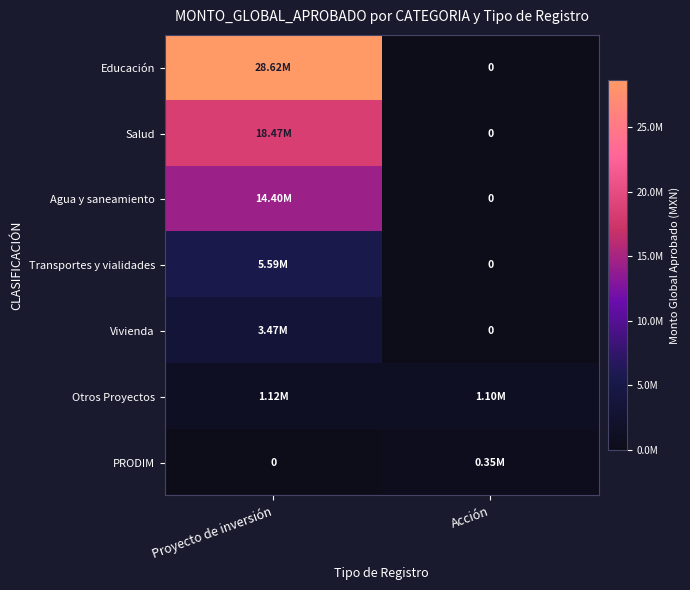

The Agua y saneamiento series shows 0.0 at Acción. True or false?

True